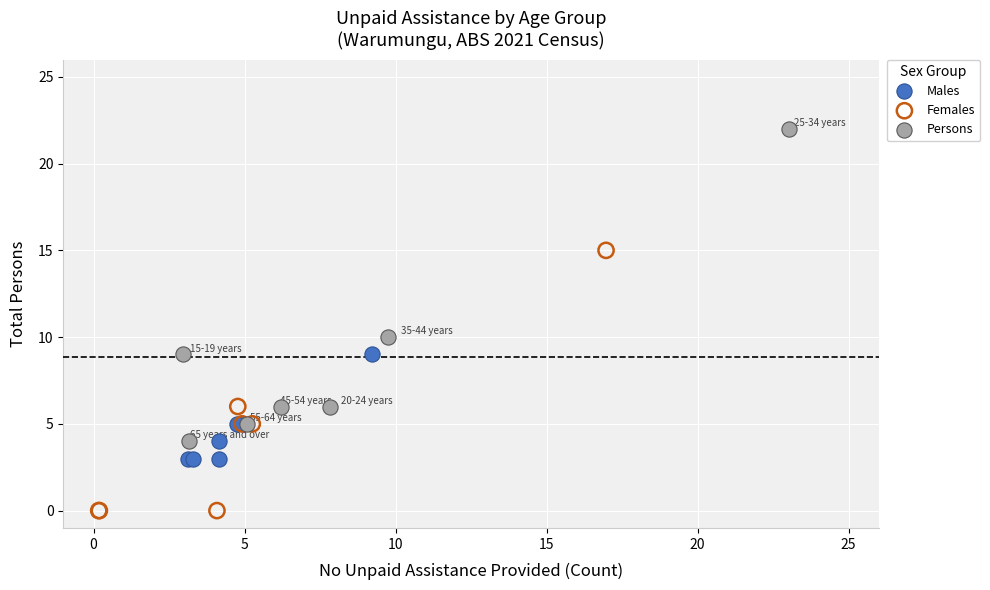

What are all the series names shown in the legend?

Males, Females, Persons